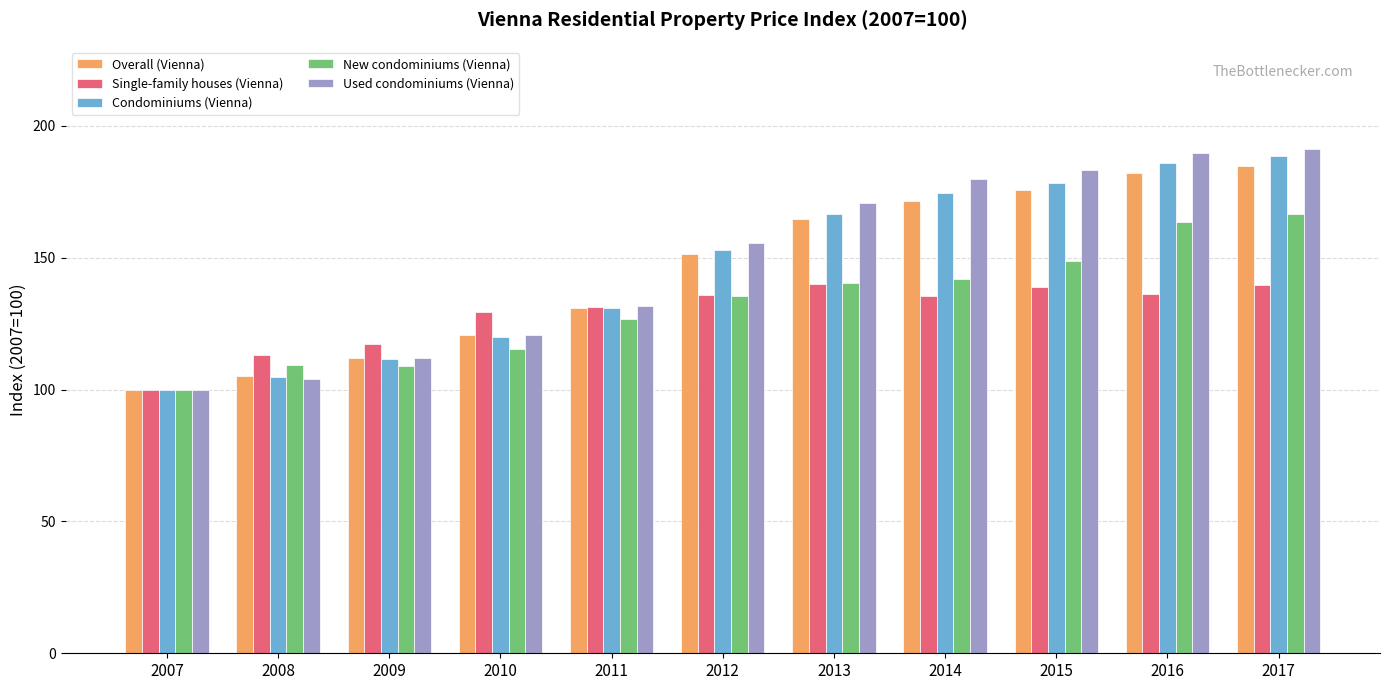

At which label is New condominiums (Vienna) closest to 133?

2012